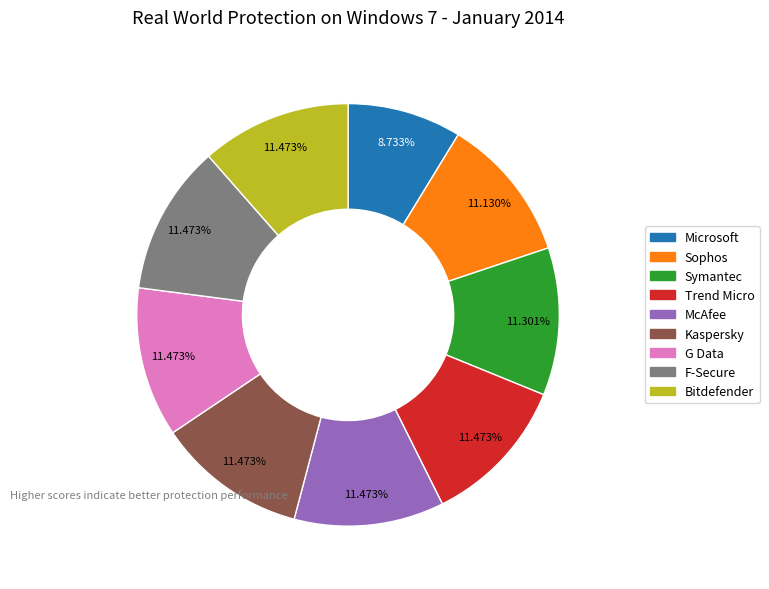

Is there a majority slice in this chart?

No